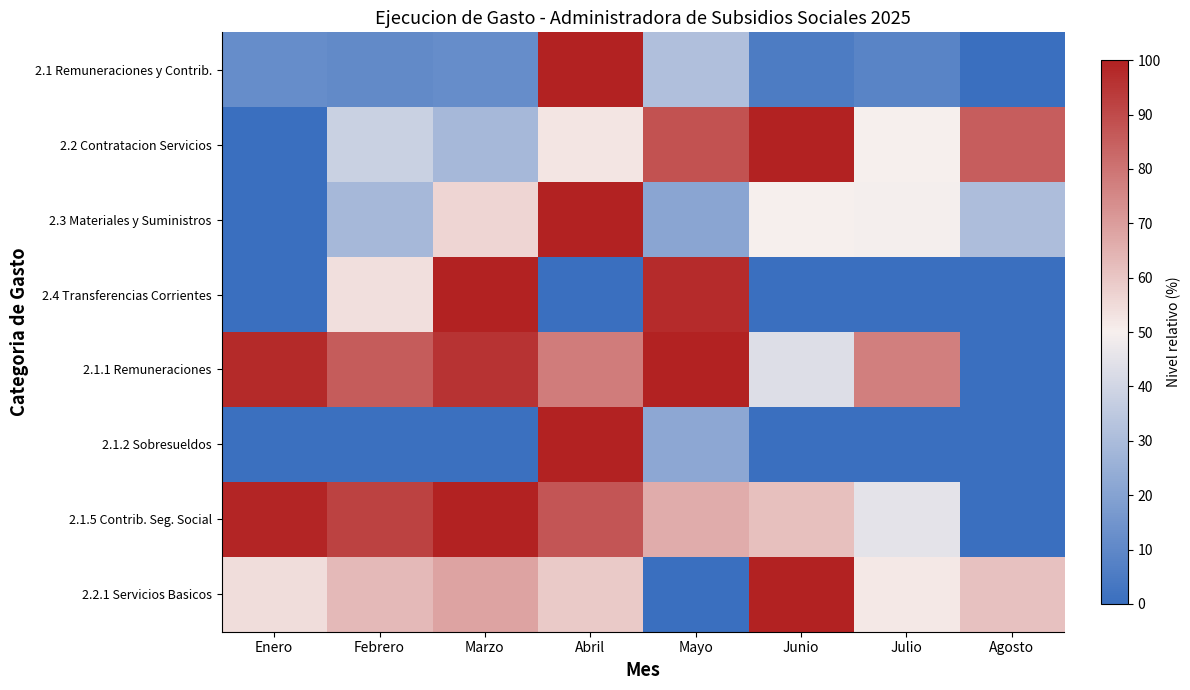

Which category has the lowest value across all series?

Agosto